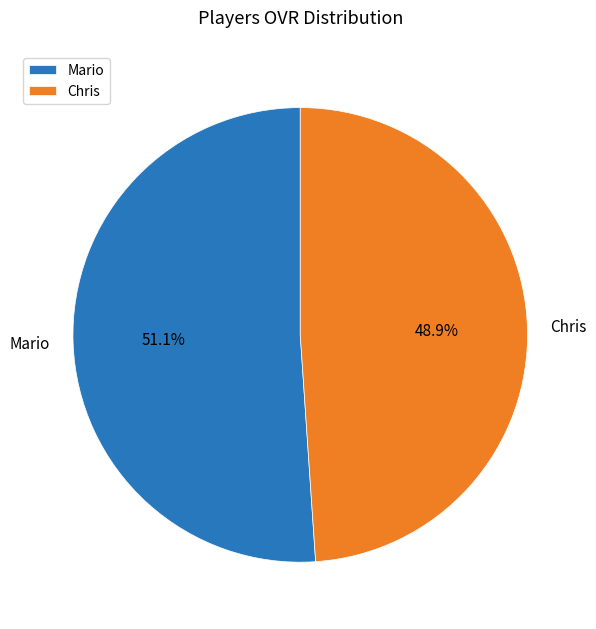

Approximately how many times larger is the value at Mario compared to Chris?

1.0